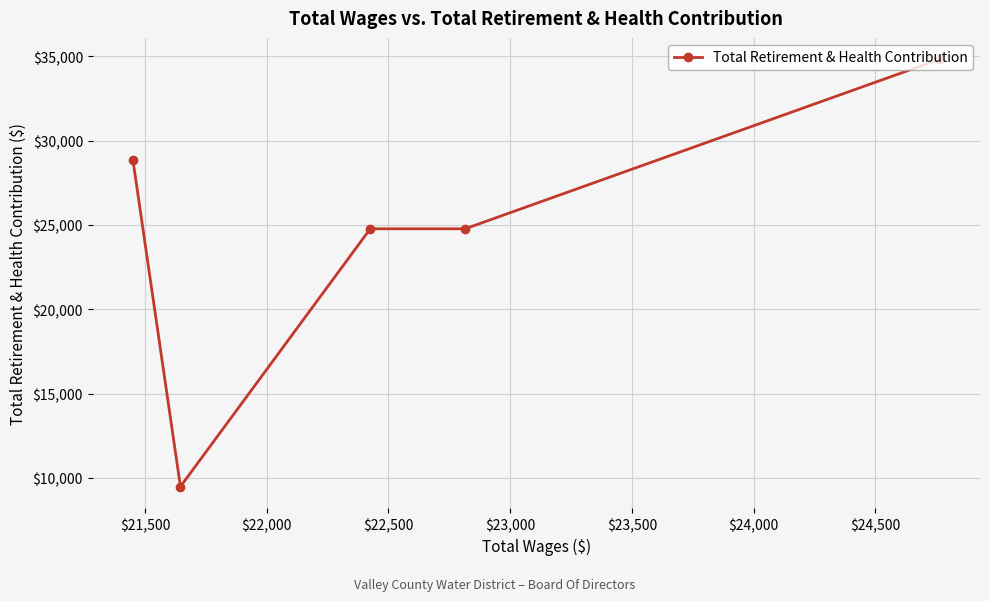

What is the value of the 2nd point from the left?

9491